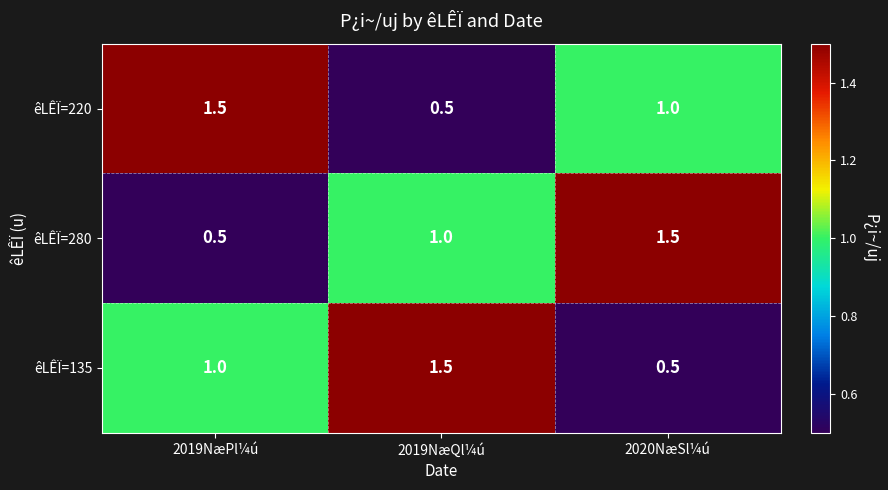

What is the maximum value for êLÊÏ=220?

1.5